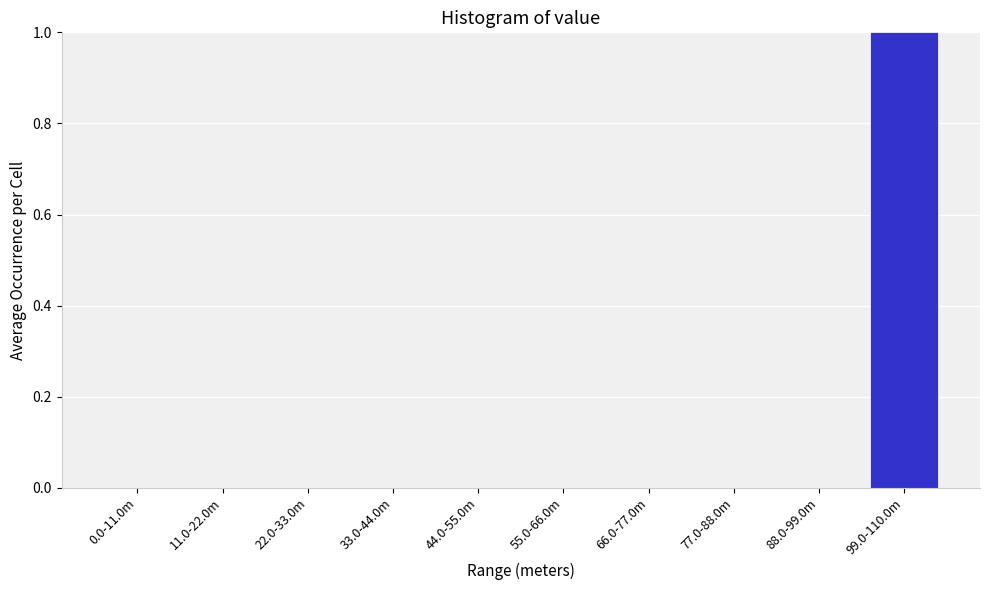

Reading left to right, list all the values displayed in this chart.

0.0-11.0m=0	11.0-22.0m=0	22.0-33.0m=0	33.0-44.0m=0	44.0-55.0m=0	55.0-66.0m=0	66.0-77.0m=0	77.0-88.0m=0	88.0-99.0m=0	99.0-110.0m=1